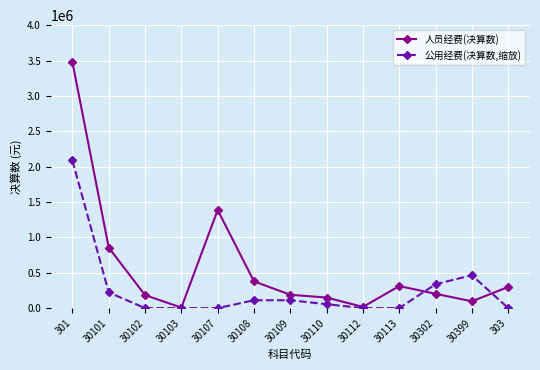

How many interior local peaks does the 人员经费(决算数) series have?

2